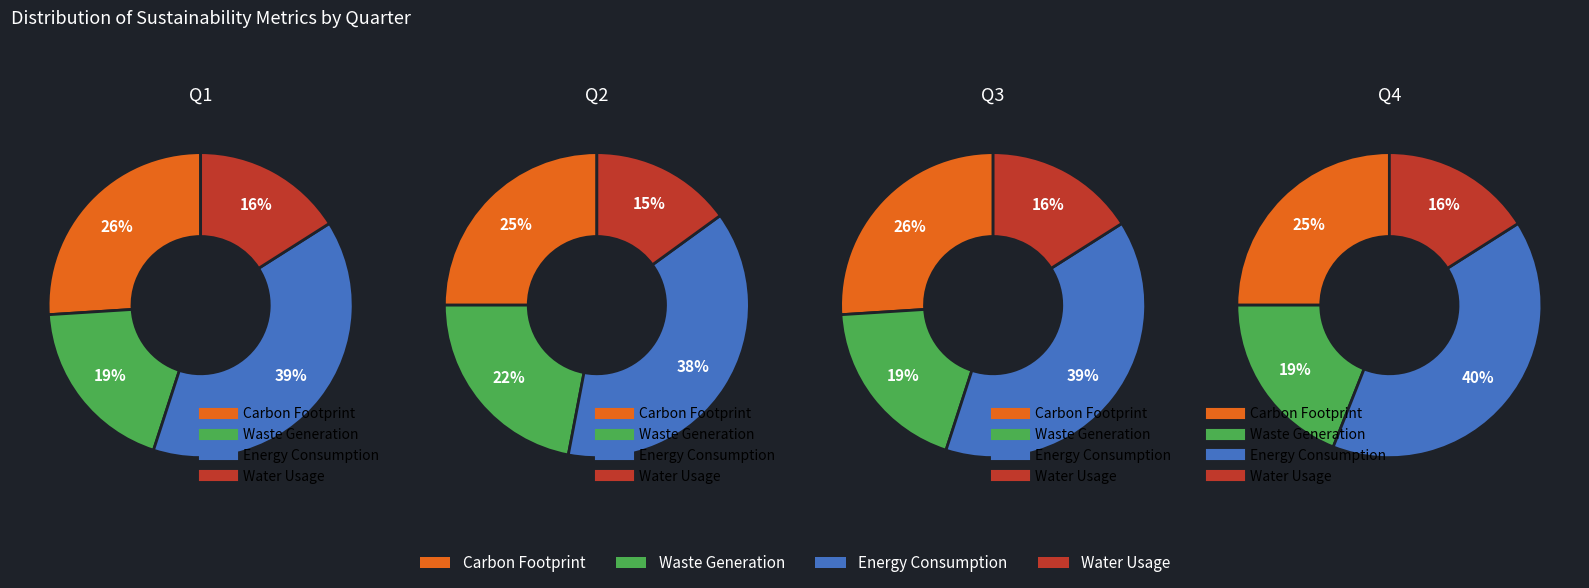

Is the sum of 0 and 1 greater than half?

Yes